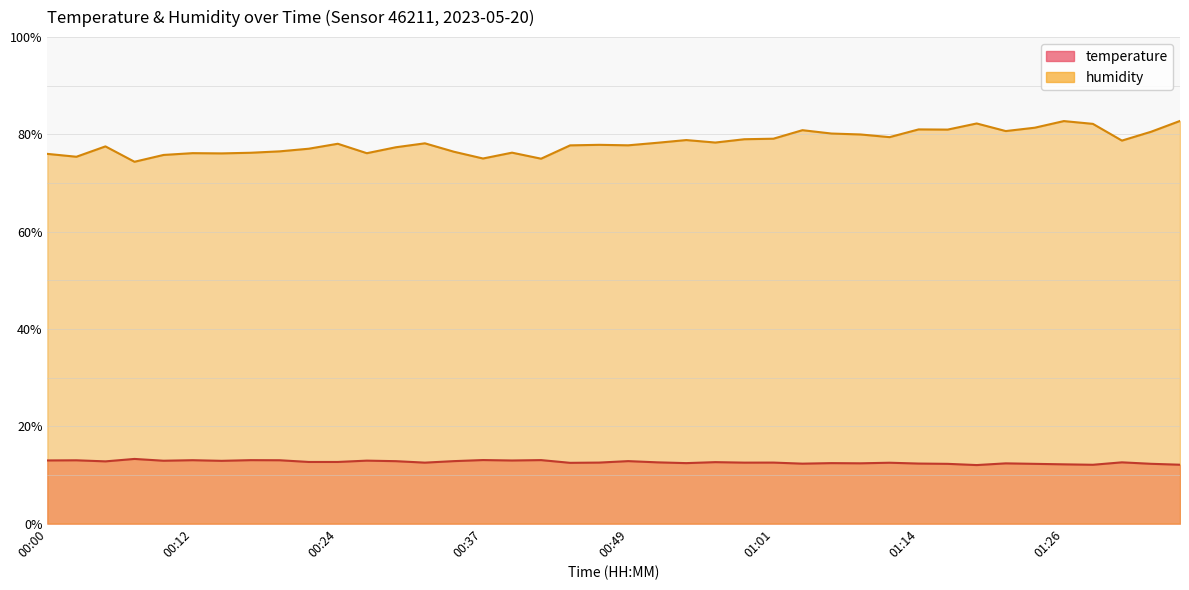

Between 00:29 and 01:24, which is larger?

00:29